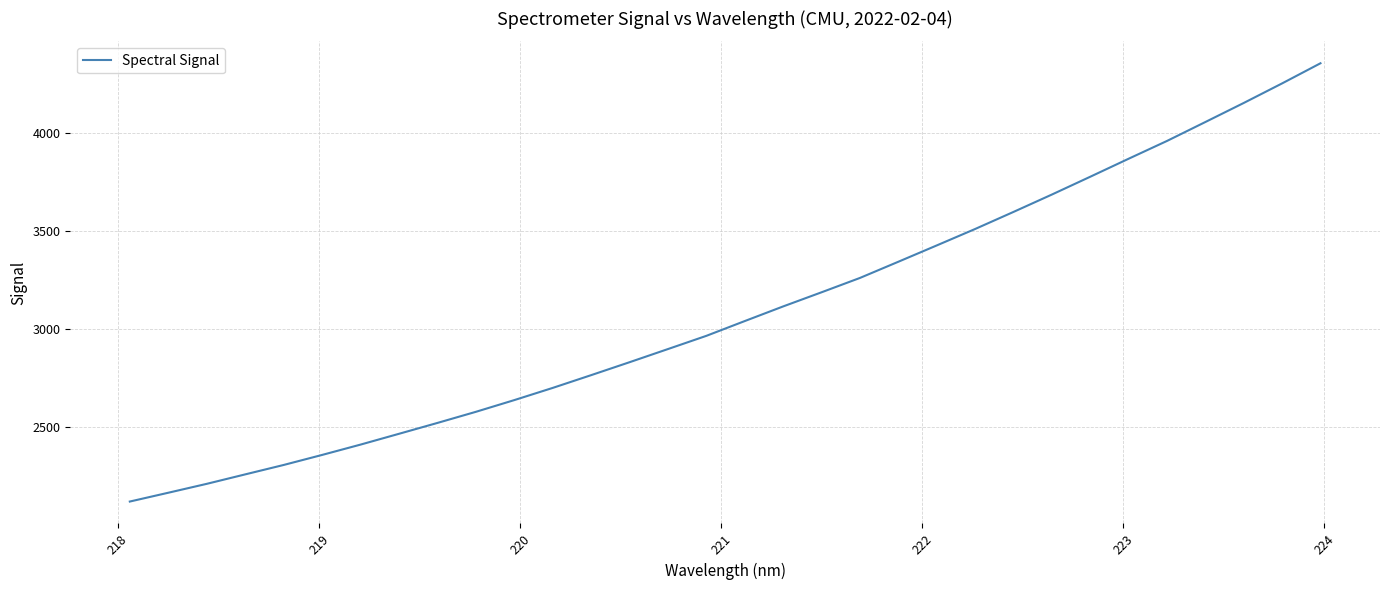

What is the minimum value shown in the chart?

2117.5